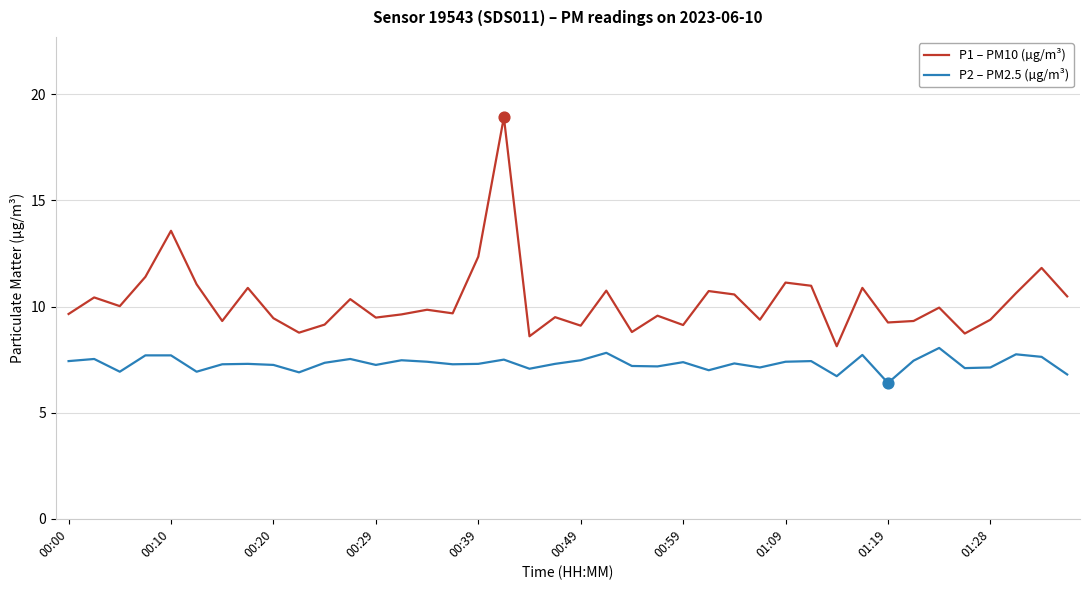

Which series has the largest range (max minus min)?

P1 – PM10 (µg/m³)